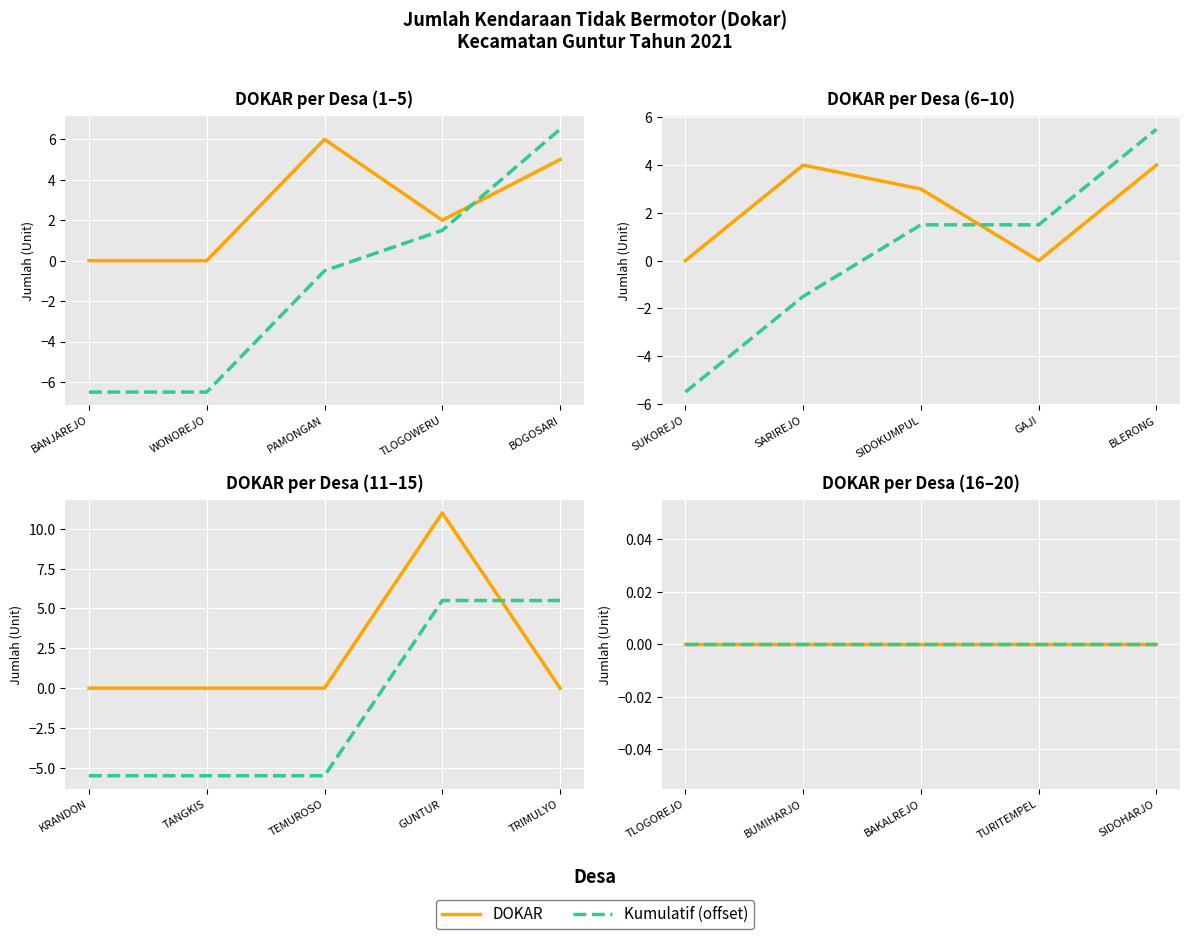

Is it true that the value at SARIREJO is 1?

False